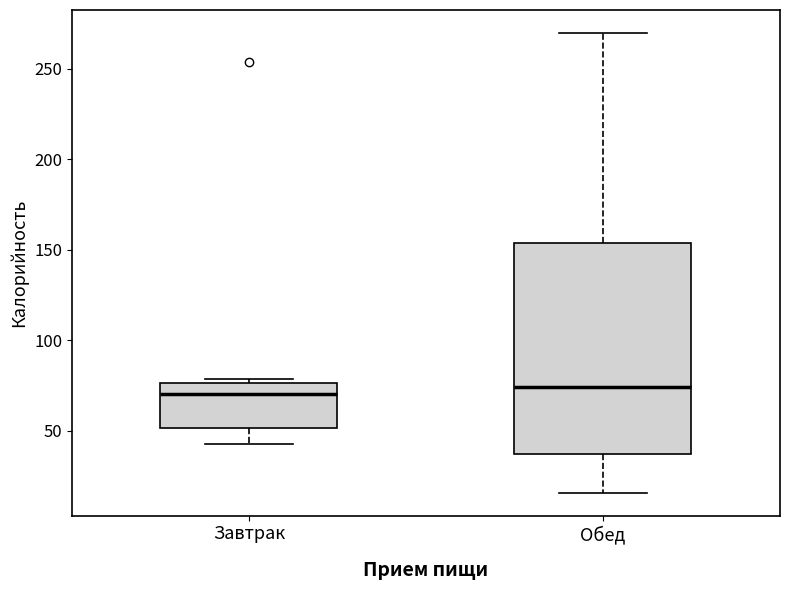

Reading left to right, read every box against the y-axis: the position of its median line, the range the box covers, and the ends of its whiskers. The values are not printed on the chart, so give them approximately, as read against the axis.

Завтрак: median 70, box 50 to 75, whiskers 45 to 80
Обед: median 75, box 35 to 155, whiskers 15 to 270